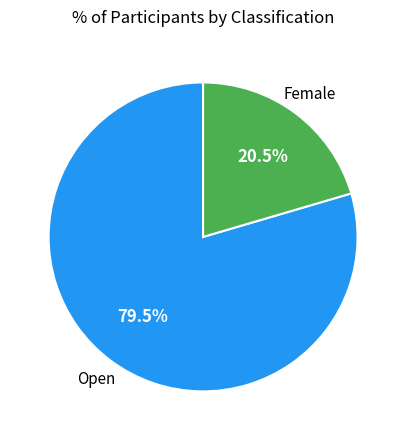

How many slices are in this pie chart?

2